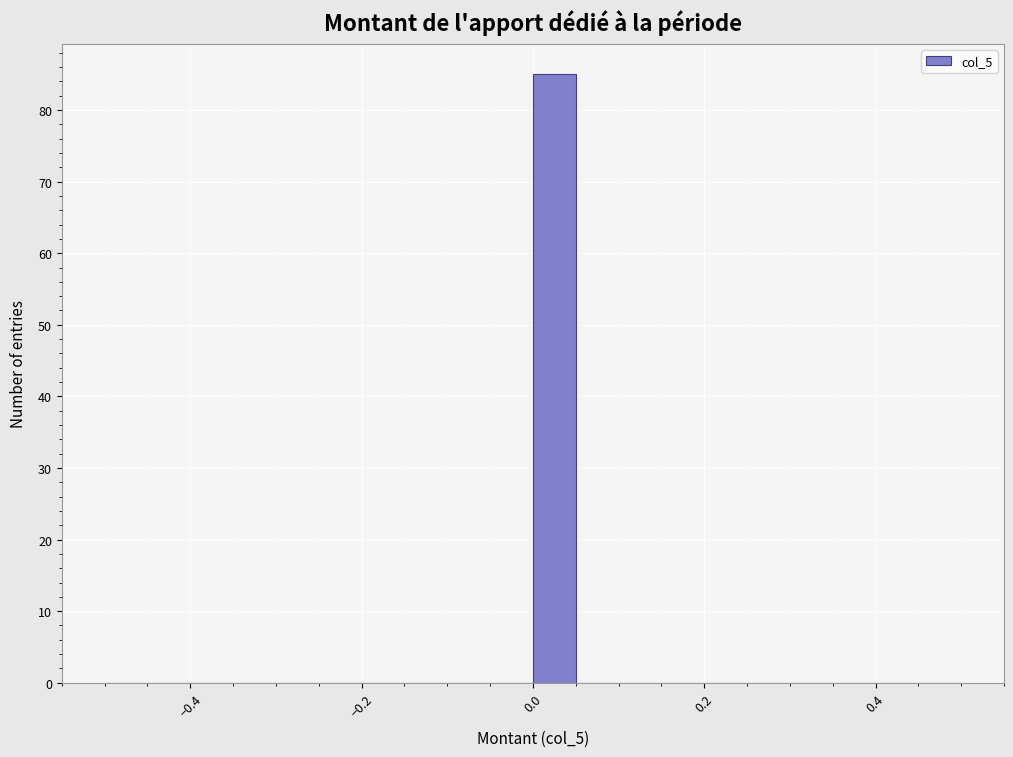

Read against the x-axis, roughly where is the centre of the tallest bar?

0.02